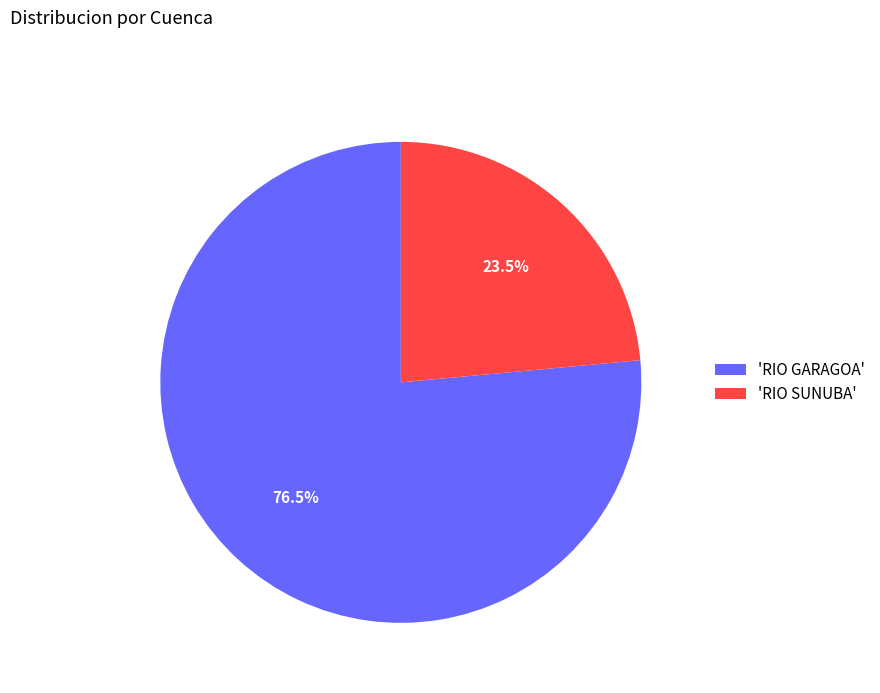

Count the number of slices in the pie.

2